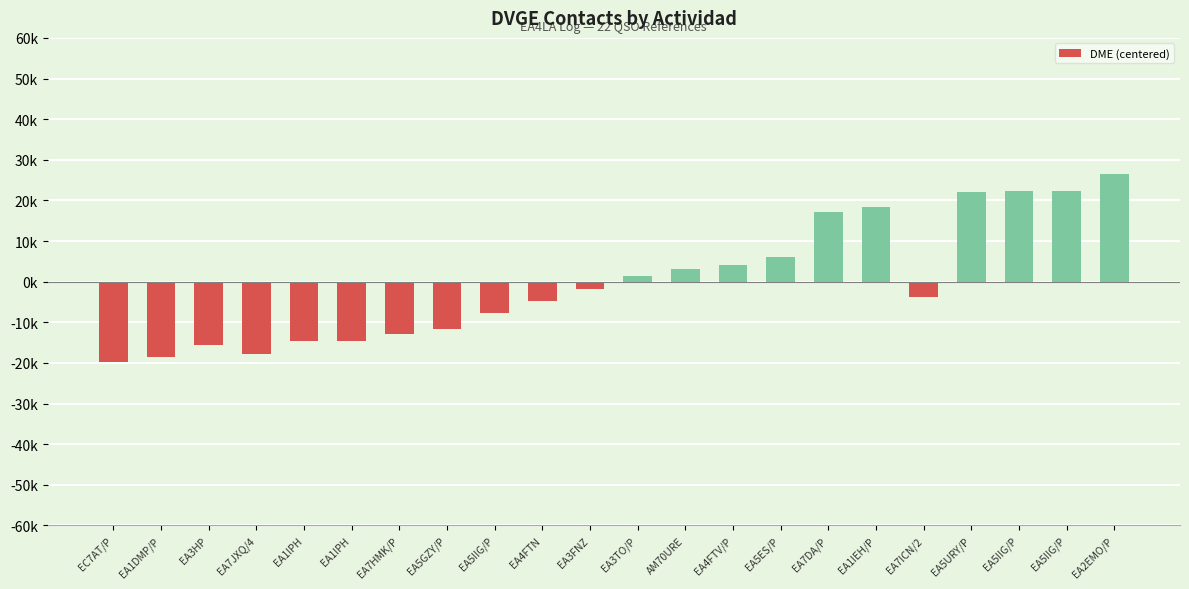

What is the label of the 19th bar from the left?

EA5URY/P